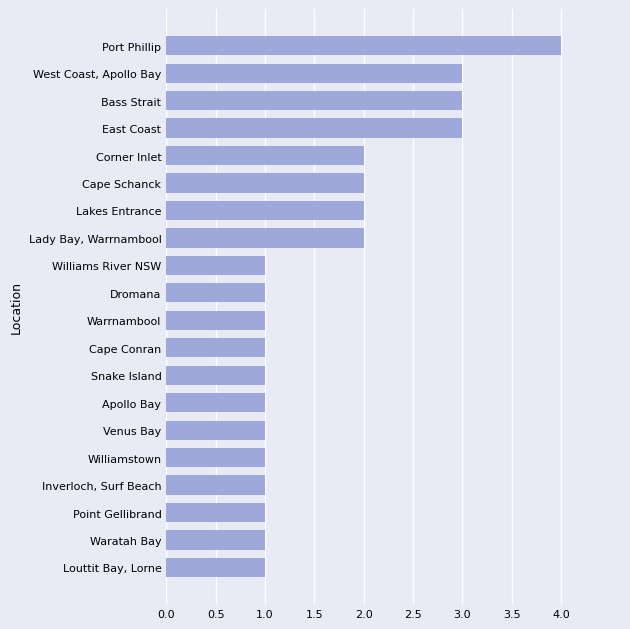

What is the maximum value shown in the chart?

4